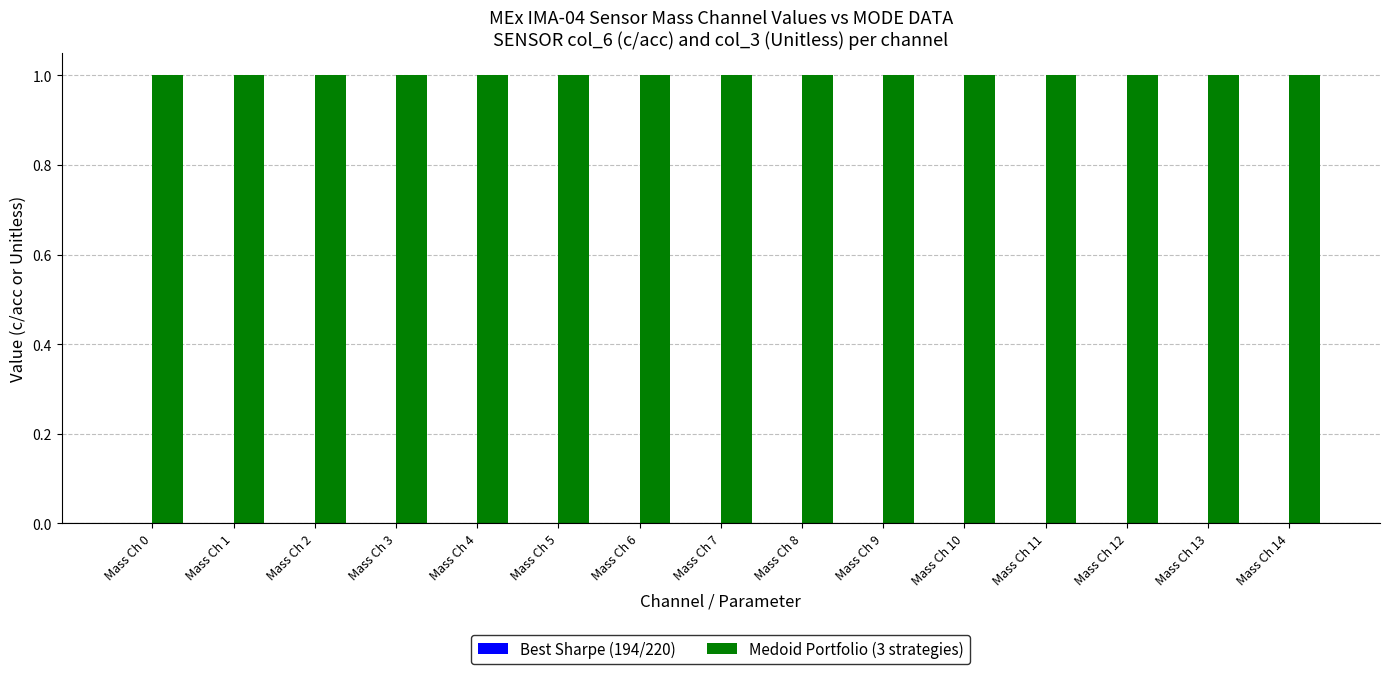

How many data points does each series have?

15